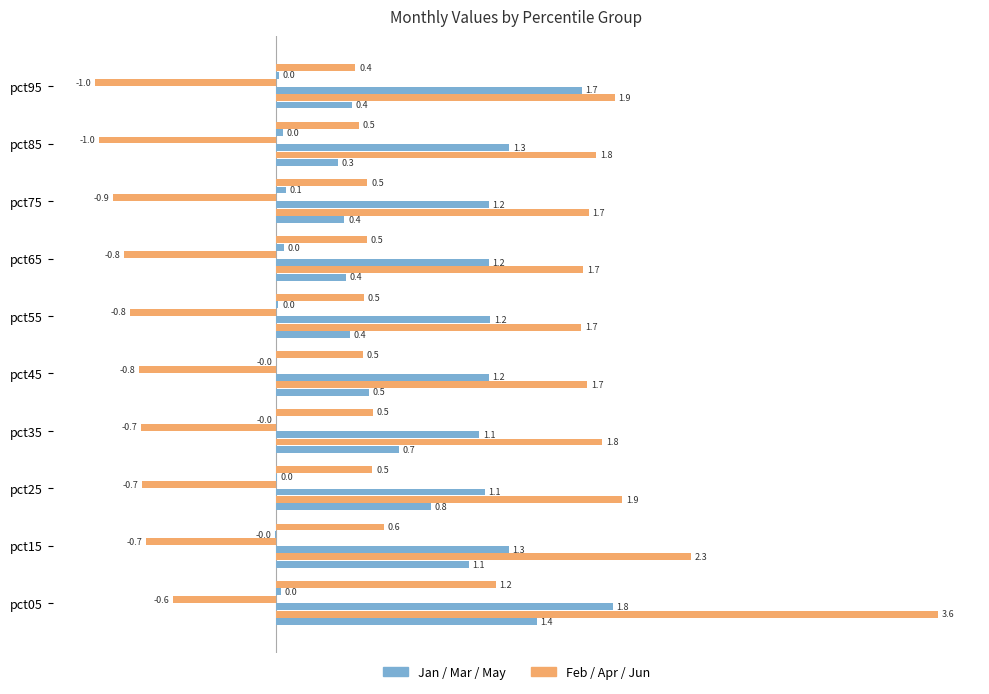

How many distinct data groups are displayed?

6